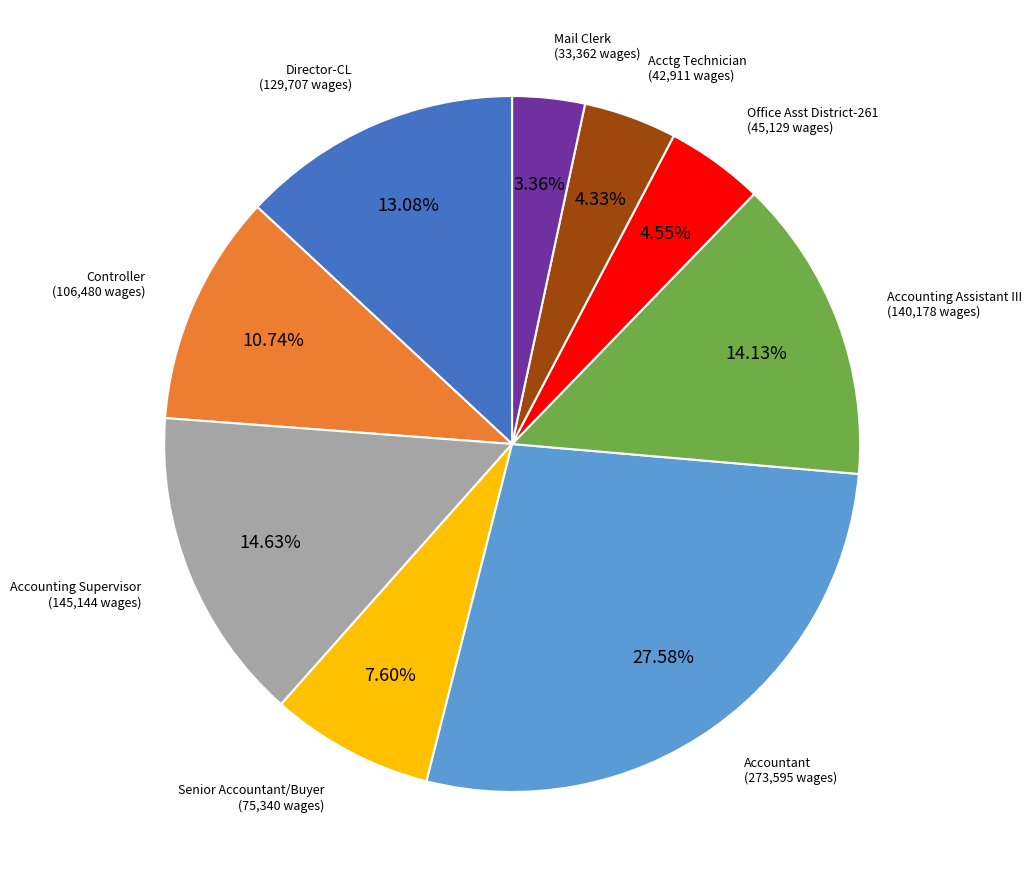

Is there a majority slice in this chart?

No